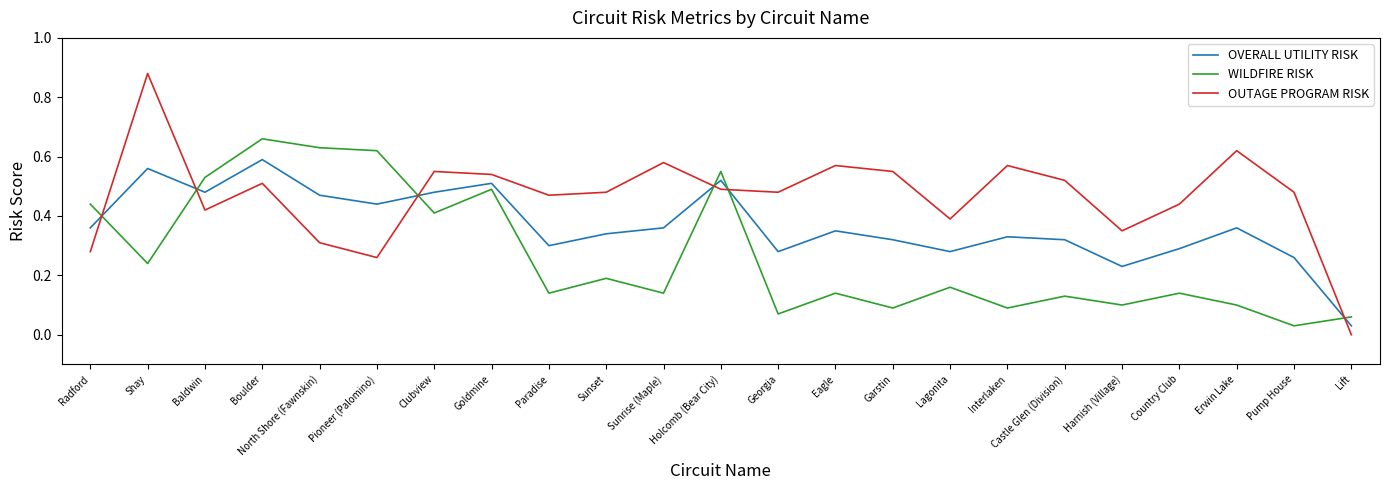

In OUTAGE PROGRAM RISK, how many points are lower than both neighbors (excluding endpoints)?

6